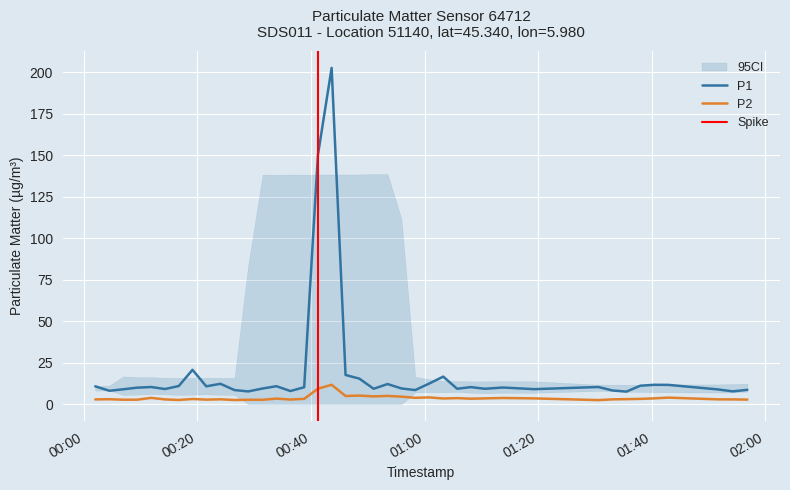

How many values in the P1 series are below 10?

18